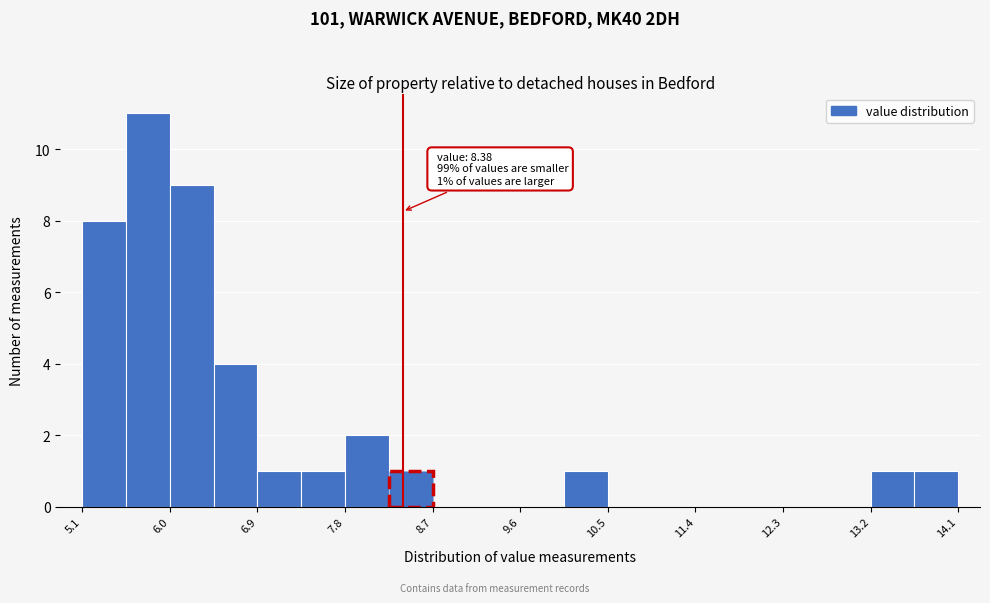

Over which range of the x-axis is the bar tallest?

5.5 to 6.0